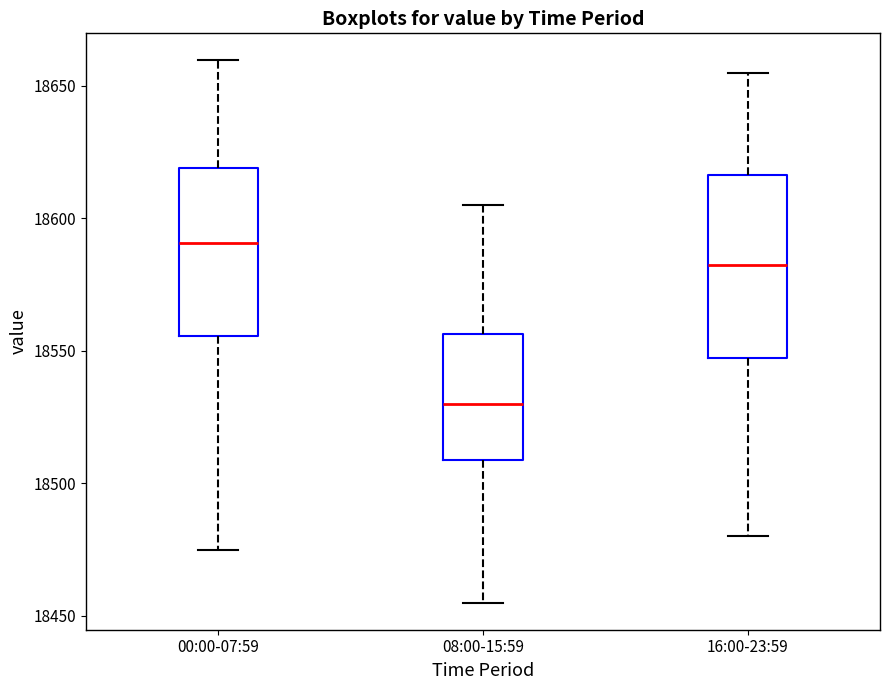

Reading left to right, transcribe this box plot: for each box, give where its median line is, the range the box spans, and where its two whiskers end, as read against the y-axis. The values are not printed on the chart, so give them approximately, as read against the axis.

00:00-07:59: median 18590, box 18555 to 18620, whiskers 18475 to 18660
08:00-15:59: median 18530, box 18510 to 18555, whiskers 18455 to 18605
16:00-23:59: median 18585, box 18550 to 18615, whiskers 18480 to 18655